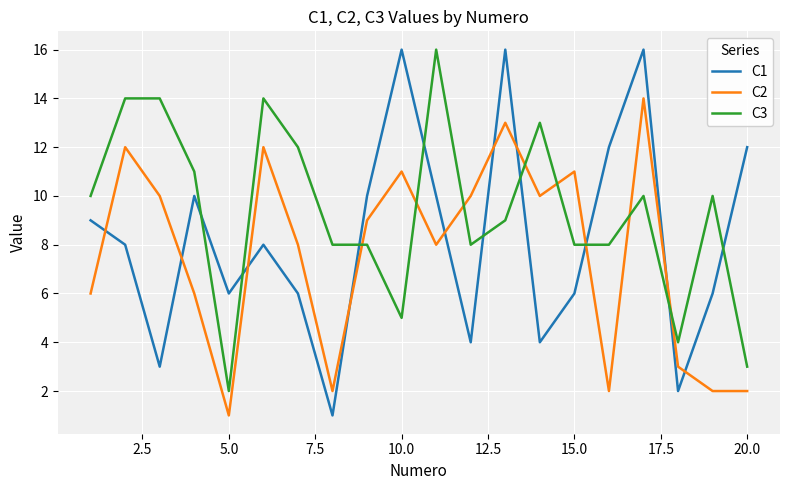

How many lines are shown in the chart?

3